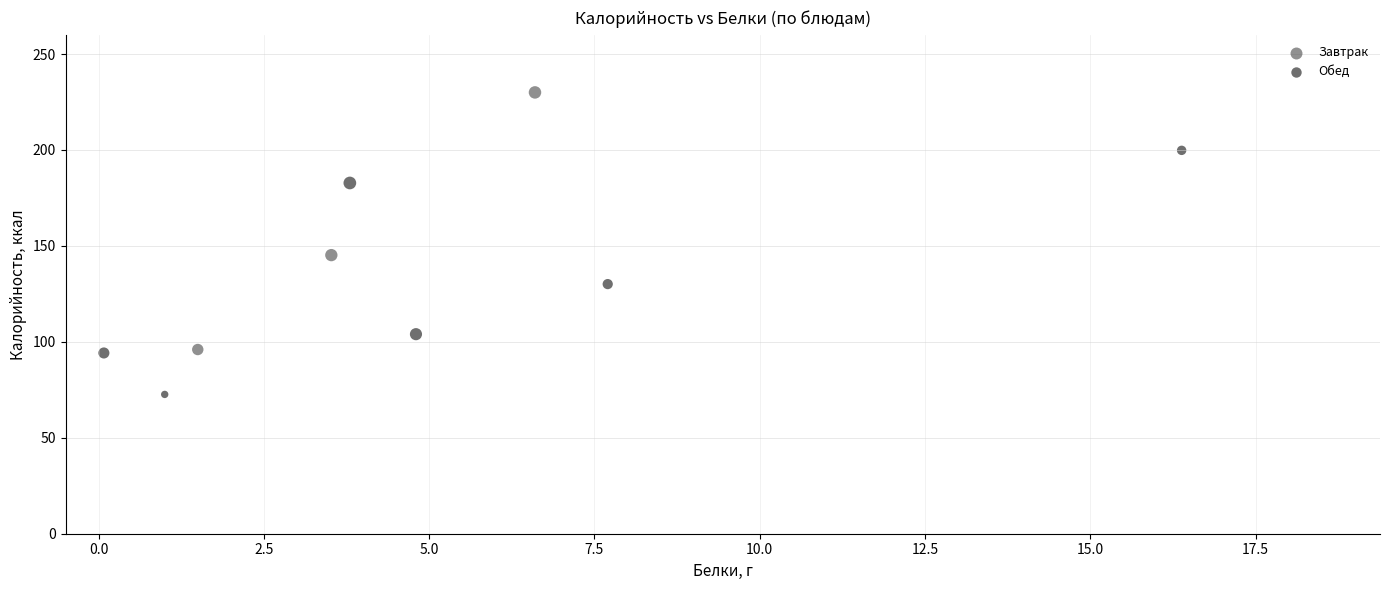

What are all the series names shown in the legend?

Завтрак, Обед